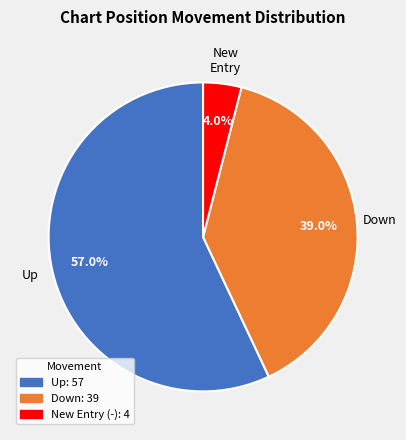

Is there a majority slice in this chart?

Yes